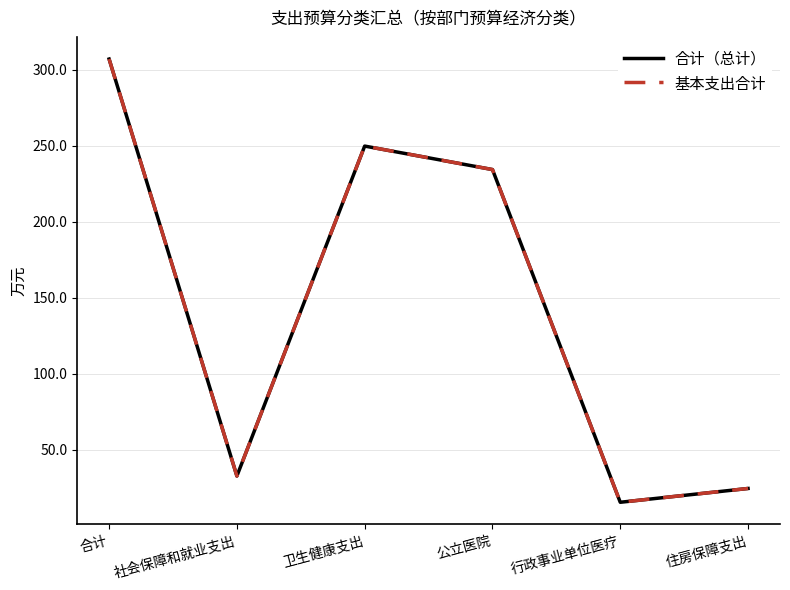

Does the chart have visible grid lines?

Yes